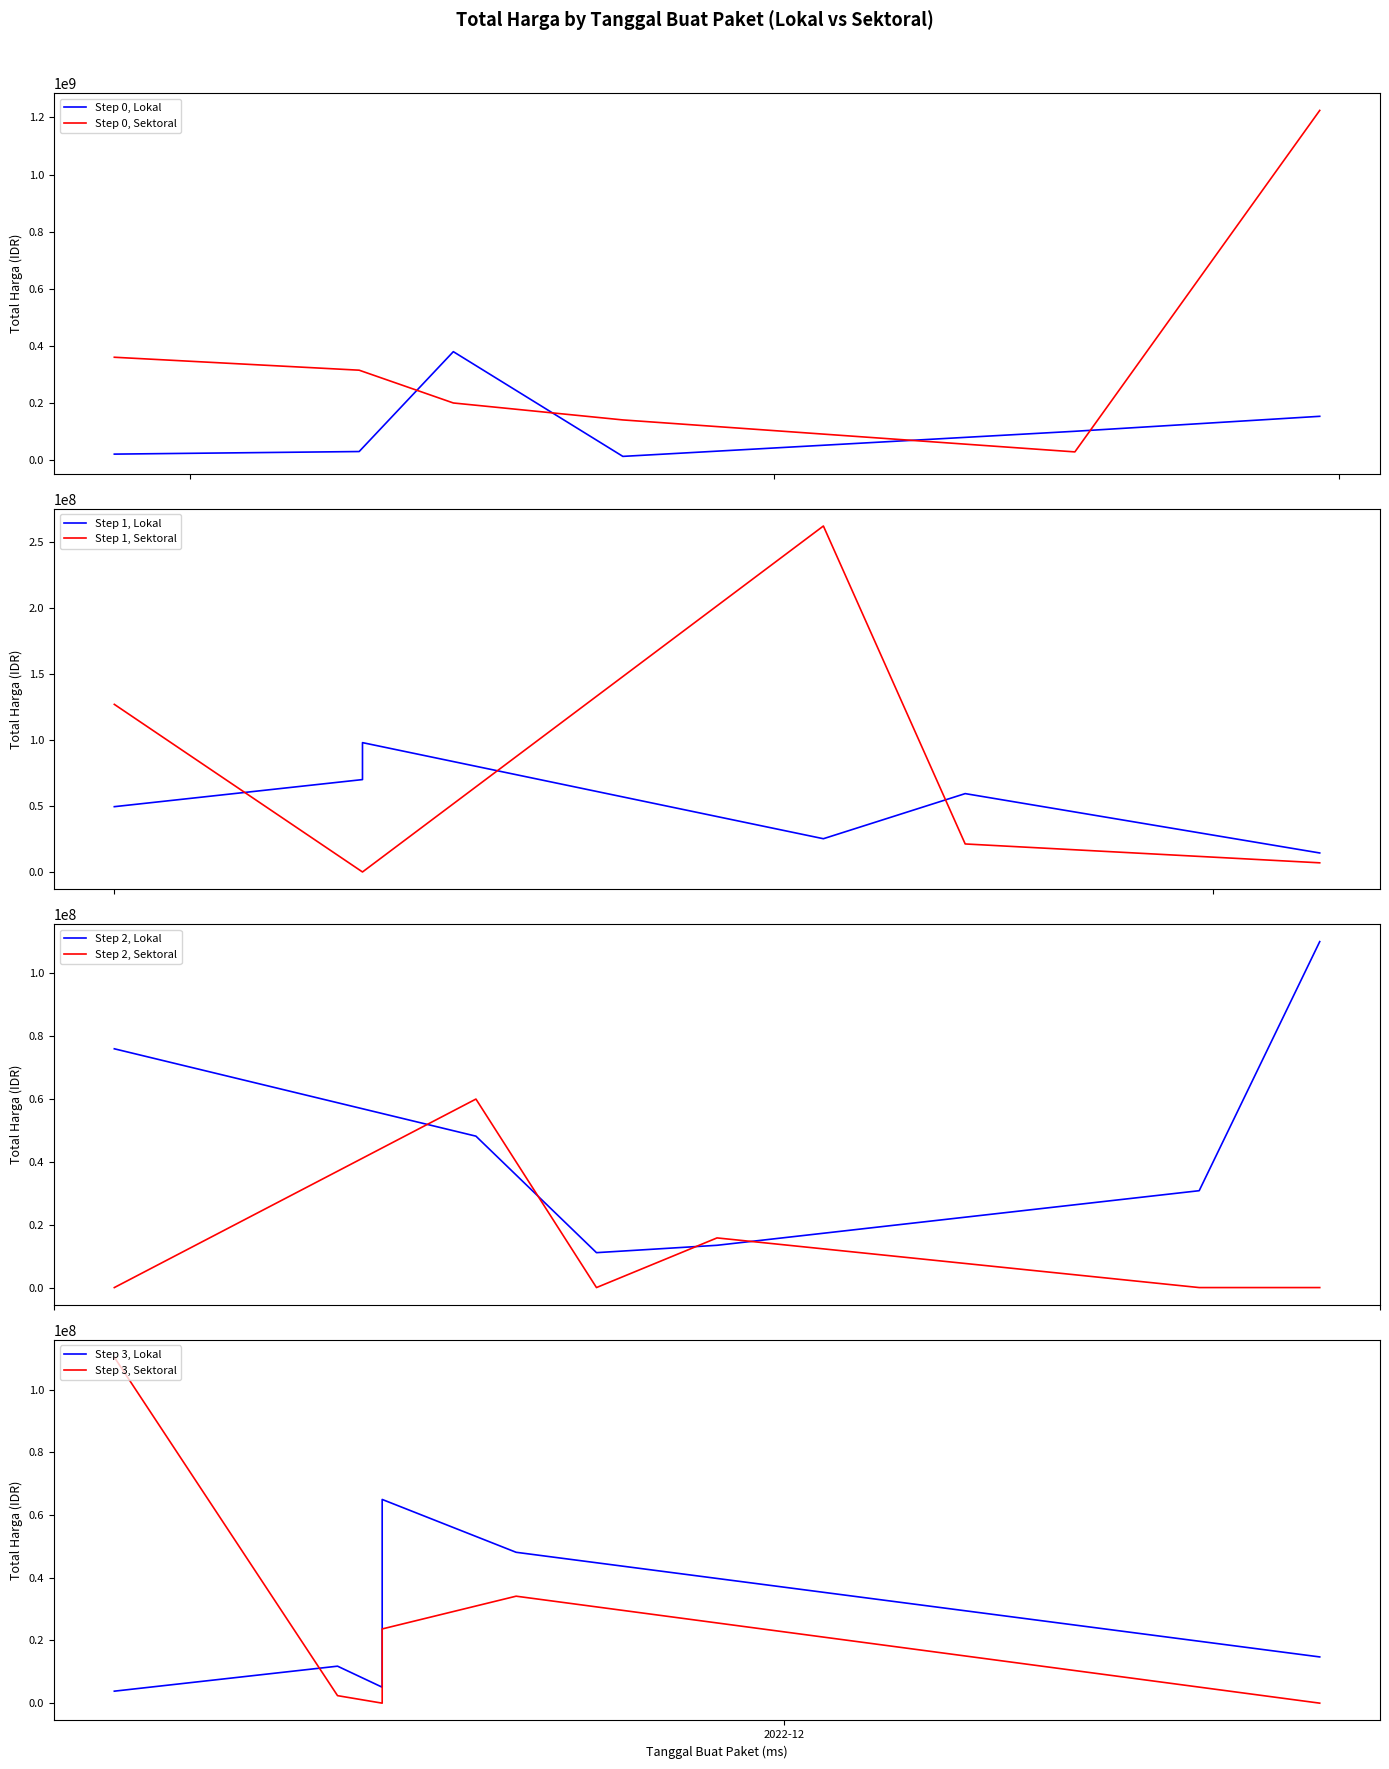

Which series has the largest total across all categories?

Total Harga (Sektoral)